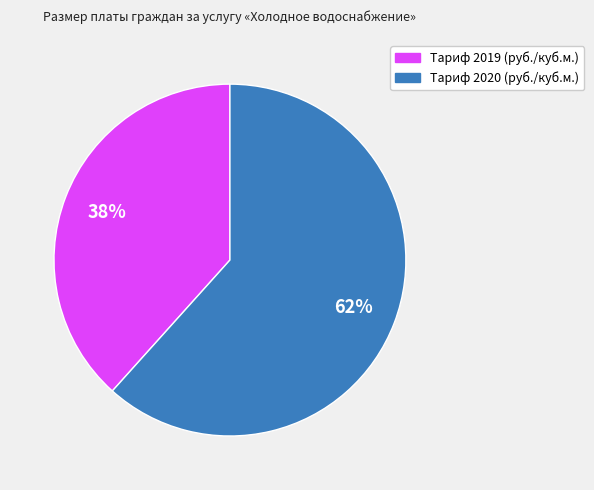

True or false: Тариф 2020 (руб./куб.м.) accounts for 62% of the total.

True